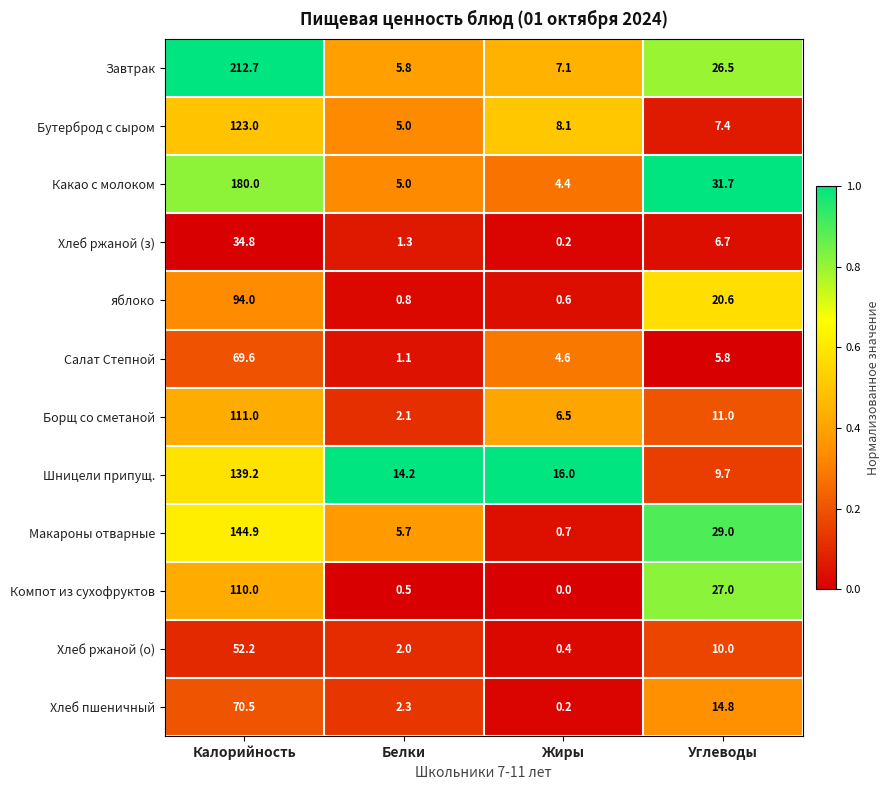

Is it true that Завтрак equals 7.1 at Жиры?

True